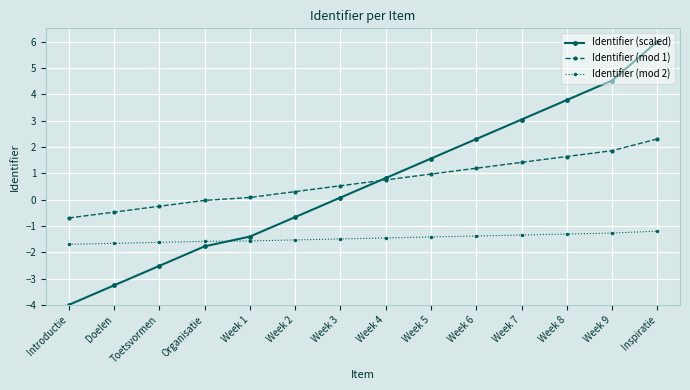

What is the label of the 8th point from the left?

Week 4